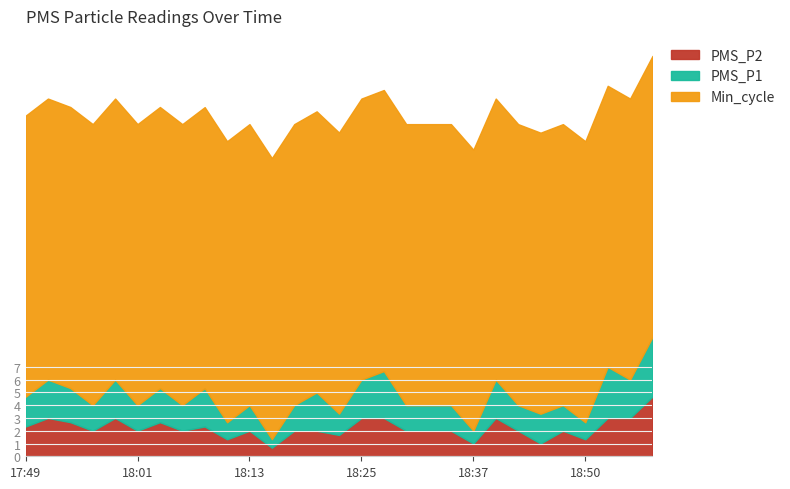

Reading right to left, transcribe all the data shown in this chart.

PMS_P2: 18:57=4.7	18:55=3.0	18:52=3.0	18:50=1.3	18:47=2.0	18:45=1.0	18:42=2.0	18:40=3.0	18:37=1.0	18:35=2.0	18:33=2.0	18:30=2.0	18:28=3.0	18:25=3.0	18:23=1.7	18:20=2.0	18:18=2.0	18:16=0.7	18:13=2.0	18:11=1.3	18:08=2.3	18:06=2.0	18:03=2.7	18:01=2.0	17:59=3.0	17:56=2.0	17:54=2.7	17:51=3.0	17:49=2.3
PMS_P1: 18:57=4.7	18:55=3.0	18:52=4.0	18:50=1.3	18:47=2.0	18:45=2.3	18:42=2.0	18:40=3.0	18:37=1.0	18:35=2.0	18:33=2.0	18:30=2.0	18:28=3.7	18:25=3.0	18:23=1.7	18:20=3.0	18:18=2.0	18:16=0.7	18:13=2.0	18:11=1.3	18:08=3.0	18:06=2.0	18:03=2.7	18:01=2.0	17:59=3.0	17:56=2.0	17:54=2.7	17:51=3.0	17:49=2.3
Min_cycle: 18:57=22.0	18:55=22.0	18:52=22.0	18:50=22.0	18:47=22.0	18:45=22.0	18:42=22.0	18:40=22.0	18:37=22.0	18:35=22.0	18:33=22.0	18:30=22.0	18:28=22.0	18:25=22.0	18:23=22.0	18:20=22.0	18:18=22.0	18:16=22.0	18:13=22.0	18:11=22.0	18:08=22.0	18:06=22.0	18:03=22.0	18:01=22.0	17:59=22.0	17:56=22.0	17:54=22.0	17:51=22.0	17:49=22.0